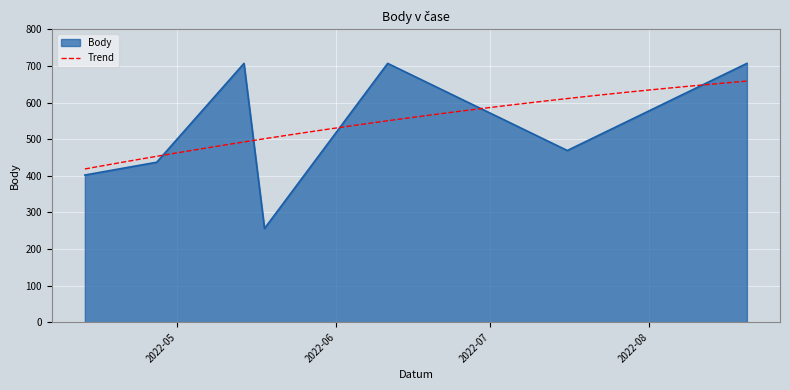

What is the sum of all values?

3685